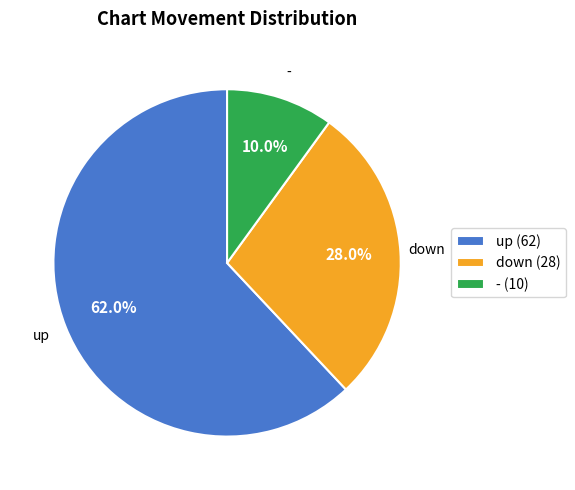

To the nearest percent, what is the combined percentage of - and up?

72%